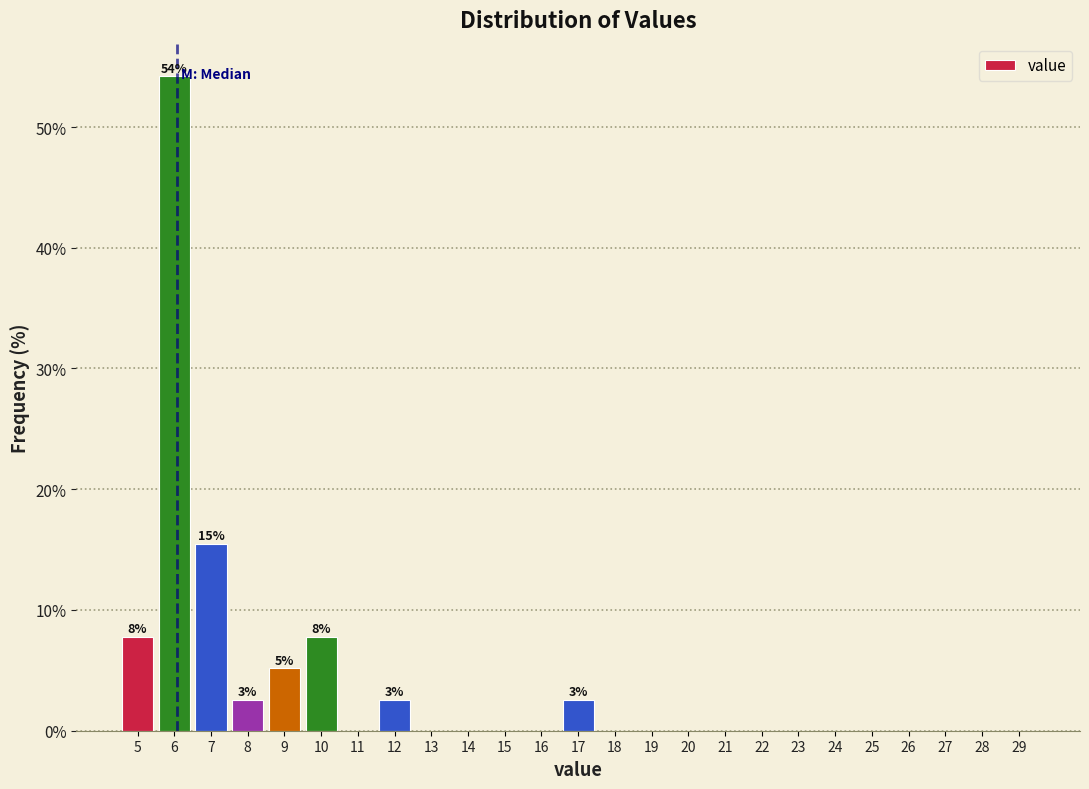

Reading left to right, transcribe all the data shown in this chart.

5=7.7	6=54.2	7=15.5	8=2.6	9=5.2	10=7.7	11=0.0	12=2.6	13=0.0	14=0.0	15=0.0	16=0.0	17=2.6	18=0.0	19=0.0	20=0.0	21=0.0	22=0.0	23=0.0	24=0.0	25=0.0	26=0.0	27=0.0	28=0.0	29=0.0